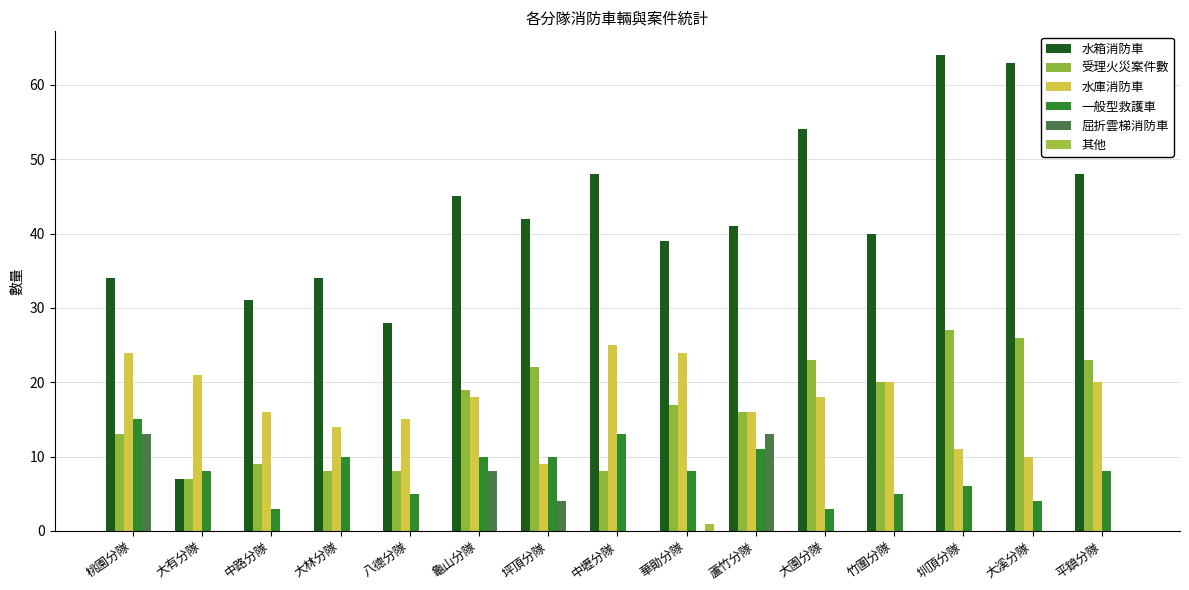

Reading right to left, extract all data points from this chart.

水箱消防車: 48	63	64	40	54	41	39	48	42	45	28	34	31	7	34
受理火災案件數: 23	26	27	20	23	16	17	8	22	19	8	8	9	7	13
水庫消防車: 20	10	11	20	18	16	24	25	9	18	15	14	16	21	24
一般型救護車: 8	4	6	5	3	11	8	13	10	10	5	10	3	8	15
屈折雲梯消防車: 0	0	0	0	0	13	0	0	4	8	0	0	0	0	13
其他: 0	0	0	0	0	0	1	0	0	0	0	0	0	0	0